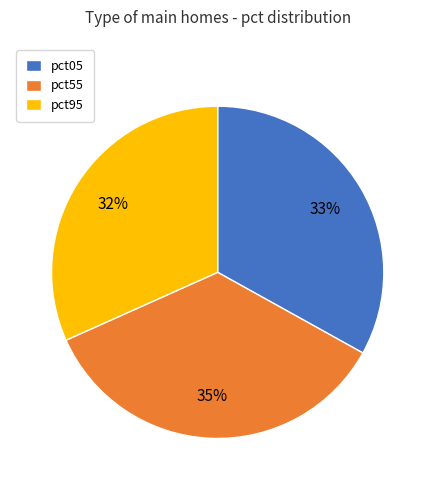

Combined, do pct55 and pct95 account for over 50%?

Yes